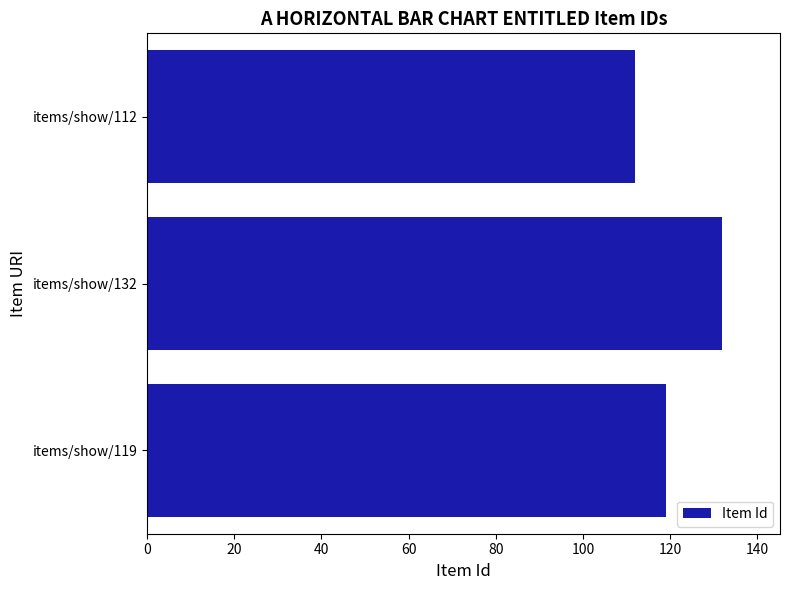

Which category has the lowest value across all series?

items/show/112